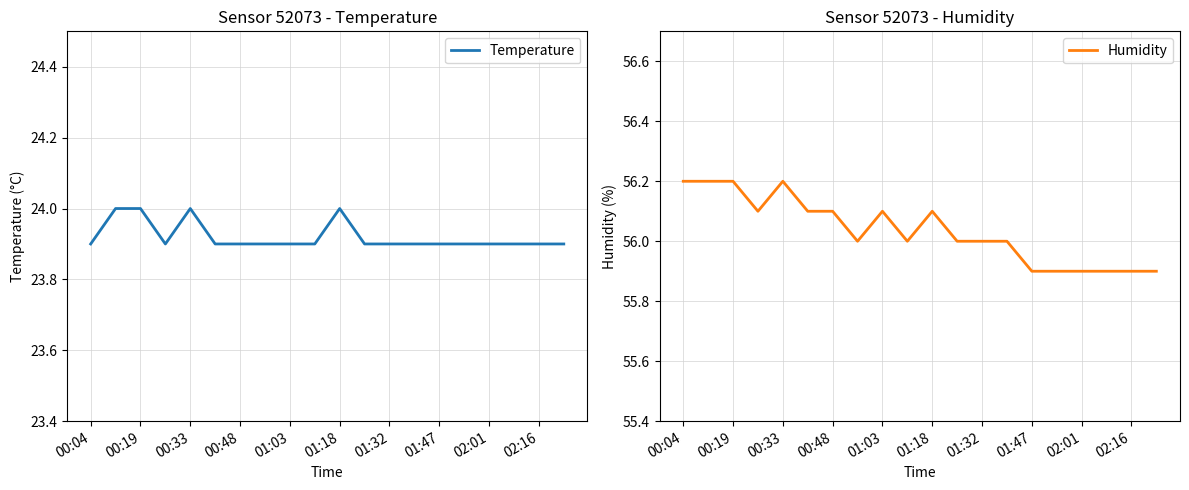

What is the difference between the Temperature values at 00:33 and 01:32?

0.1